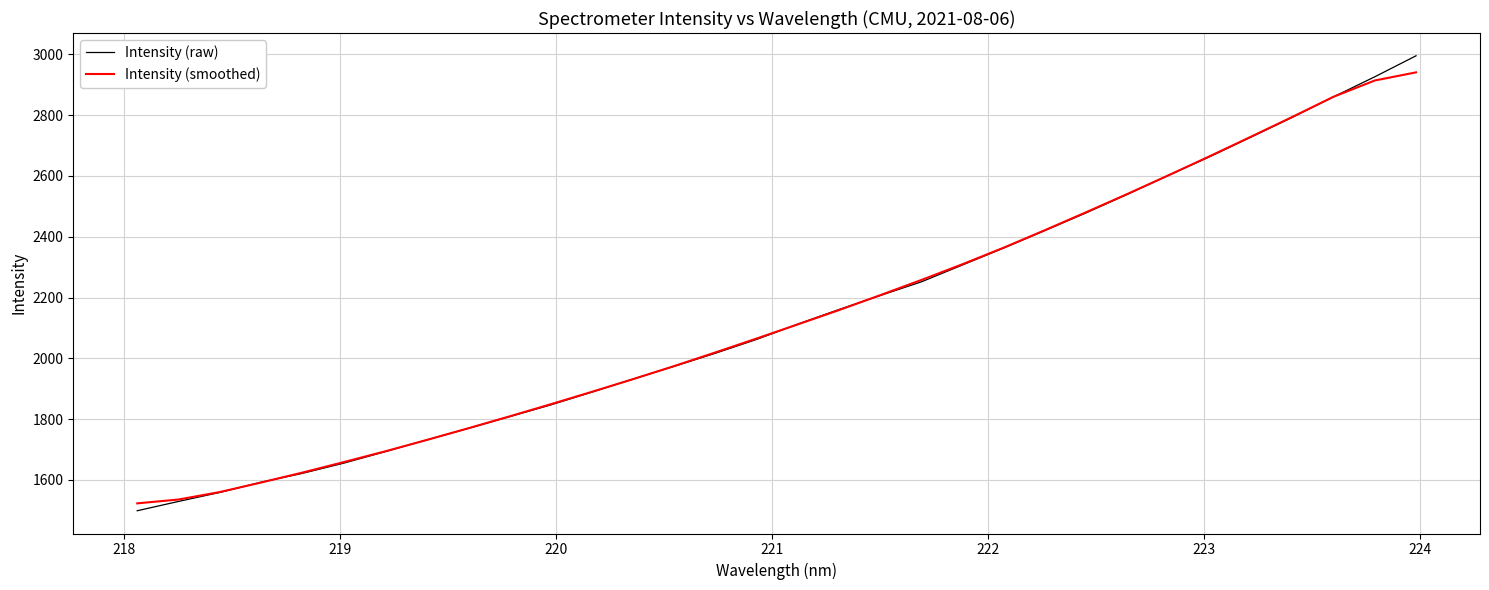

Which series has the largest range (max minus min)?

Intensity (raw)